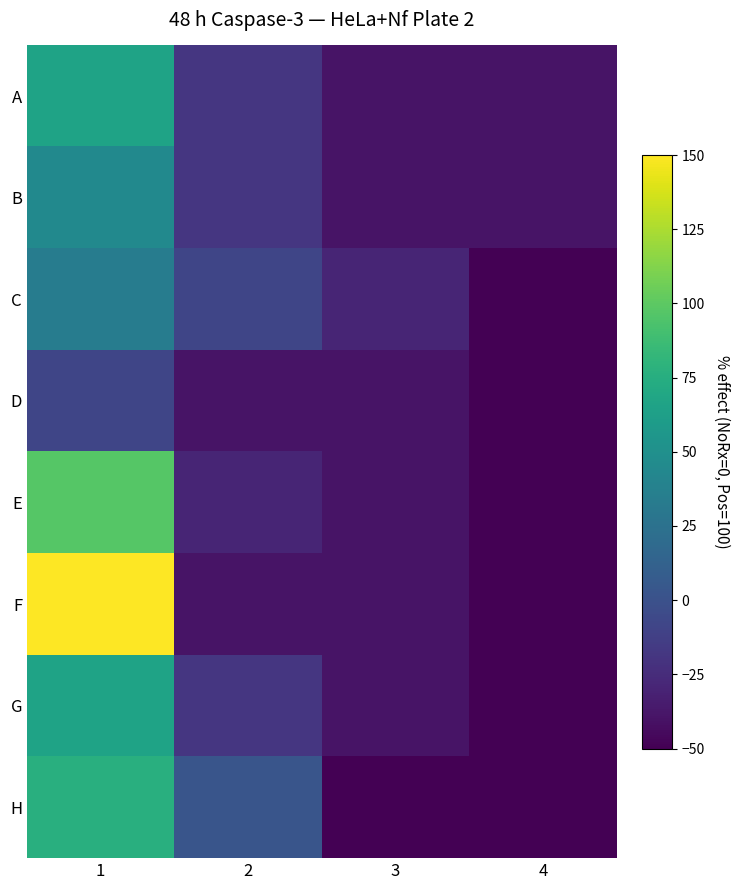

What is the spread (max minus min) of values at 2?

42.1